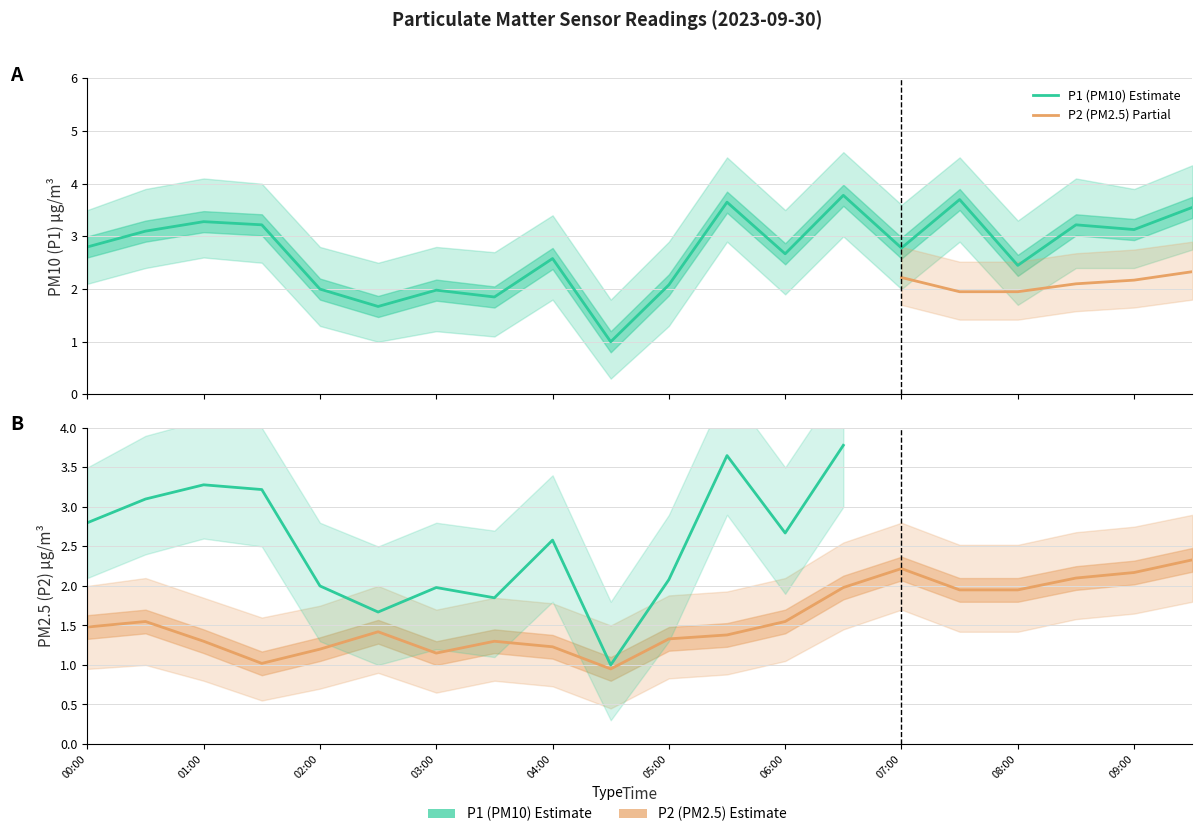

Rank the series at 09:00 from highest to lowest value.

P1_upper, P1, P2_upper, P1_lower, P2, P2_lower